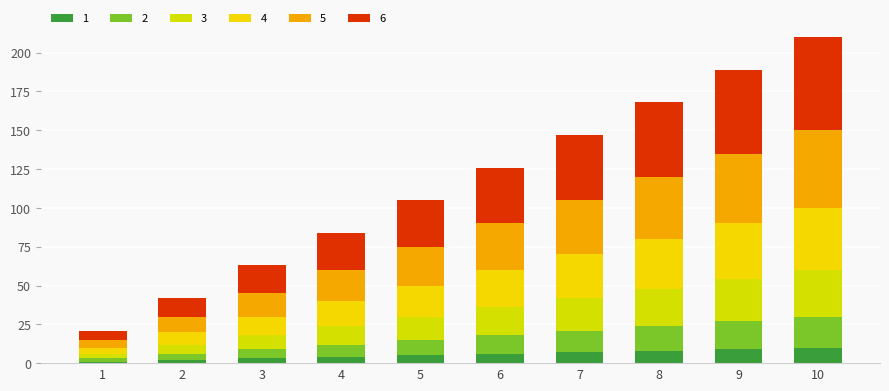

List the labels in order of 6 value, largest first.

10, 9, 8, 7, 6, 5, 4, 3, 2, 1